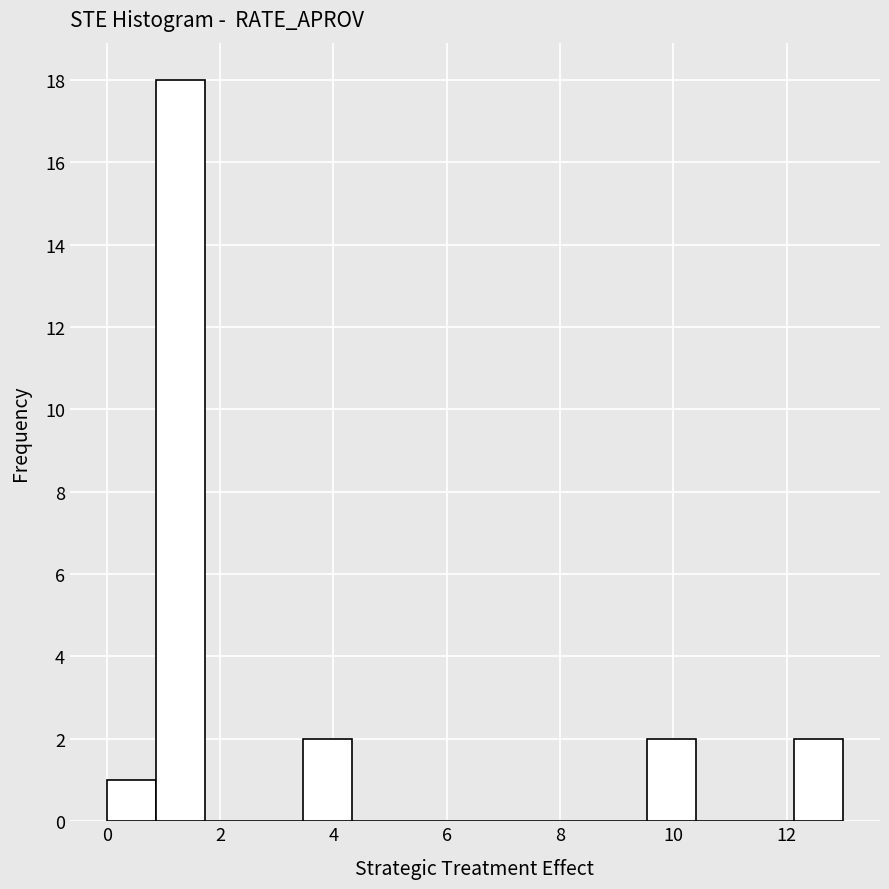

Which range on the x-axis has the tallest bar?

0.8 to 1.8